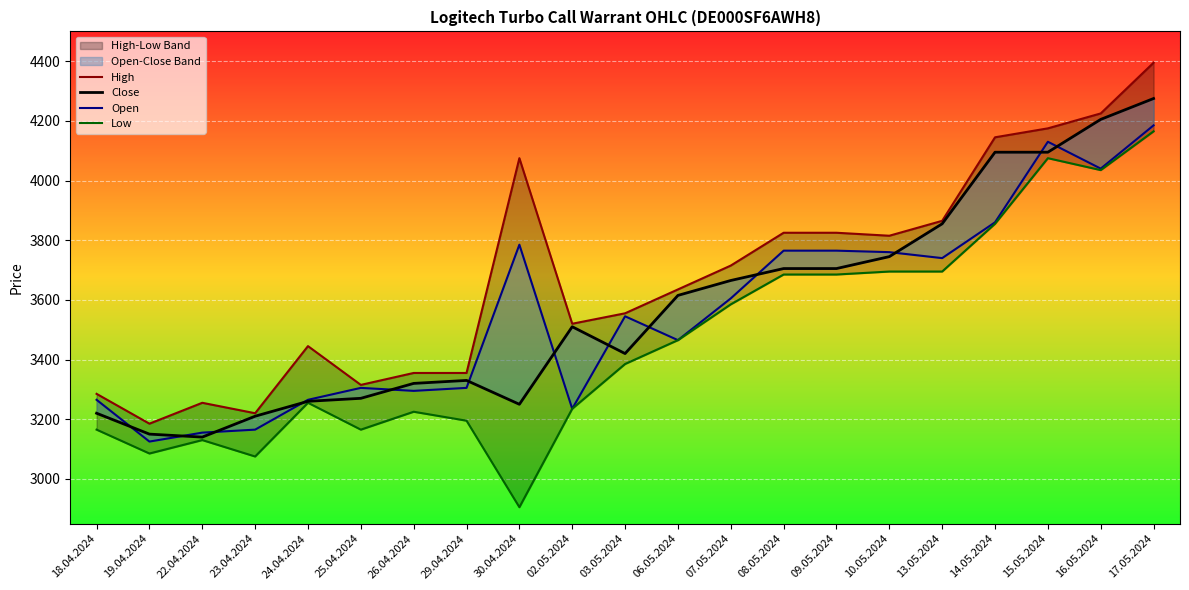

Reading right to left, list all the values displayed in this chart.

High: 17.05.2024=4395	16.05.2024=4225	15.05.2024=4175	14.05.2024=4145	13.05.2024=3865	10.05.2024=3815	09.05.2024=3825	08.05.2024=3825	07.05.2024=3715	06.05.2024=3635	03.05.2024=3555	02.05.2024=3520	30.04.2024=4075	29.04.2024=3355	26.04.2024=3355	25.04.2024=3315	24.04.2024=3445	23.04.2024=3220	22.04.2024=3255	19.04.2024=3185	18.04.2024=3285
Close: 17.05.2024=4275	16.05.2024=4205	15.05.2024=4095	14.05.2024=4095	13.05.2024=3855	10.05.2024=3745	09.05.2024=3705	08.05.2024=3705	07.05.2024=3665	06.05.2024=3615	03.05.2024=3420	02.05.2024=3510	30.04.2024=3250	29.04.2024=3330	26.04.2024=3320	25.04.2024=3270	24.04.2024=3260	23.04.2024=3210	22.04.2024=3140	19.04.2024=3150	18.04.2024=3220
Open: 17.05.2024=4185	16.05.2024=4040	15.05.2024=4130	14.05.2024=3860	13.05.2024=3740	10.05.2024=3760	09.05.2024=3765	08.05.2024=3765	07.05.2024=3605	06.05.2024=3465	03.05.2024=3545	02.05.2024=3235	30.04.2024=3785	29.04.2024=3305	26.04.2024=3295	25.04.2024=3305	24.04.2024=3265	23.04.2024=3165	22.04.2024=3155	19.04.2024=3125	18.04.2024=3265
Low: 17.05.2024=4165	16.05.2024=4035	15.05.2024=4075	14.05.2024=3855	13.05.2024=3695	10.05.2024=3695	09.05.2024=3685	08.05.2024=3685	07.05.2024=3585	06.05.2024=3465	03.05.2024=3385	02.05.2024=3235	30.04.2024=2905	29.04.2024=3195	26.04.2024=3225	25.04.2024=3165	24.04.2024=3255	23.04.2024=3075	22.04.2024=3130	19.04.2024=3085	18.04.2024=3165